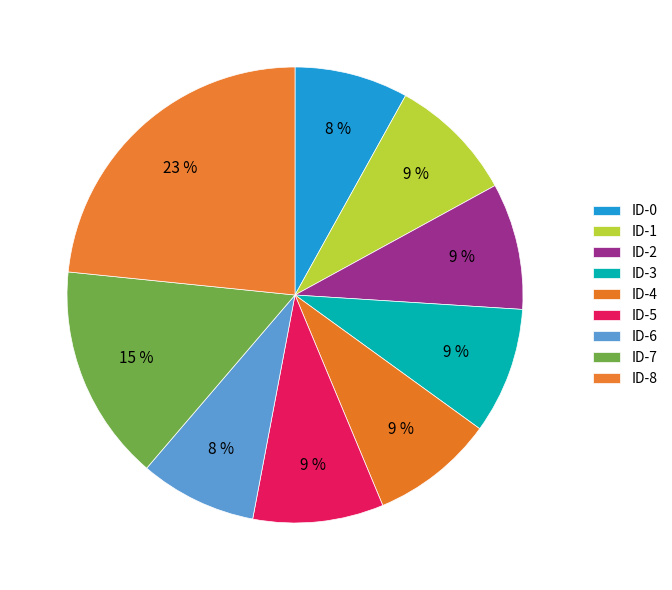

Which category has the biggest portion of the pie?

ID-8